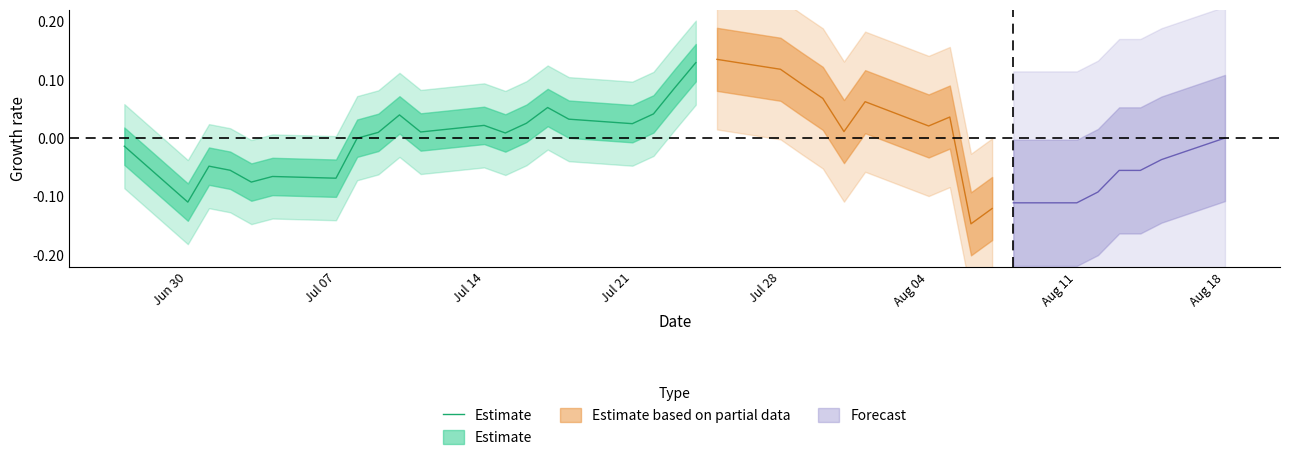

The value at 12 is 0.0. True or false?

False